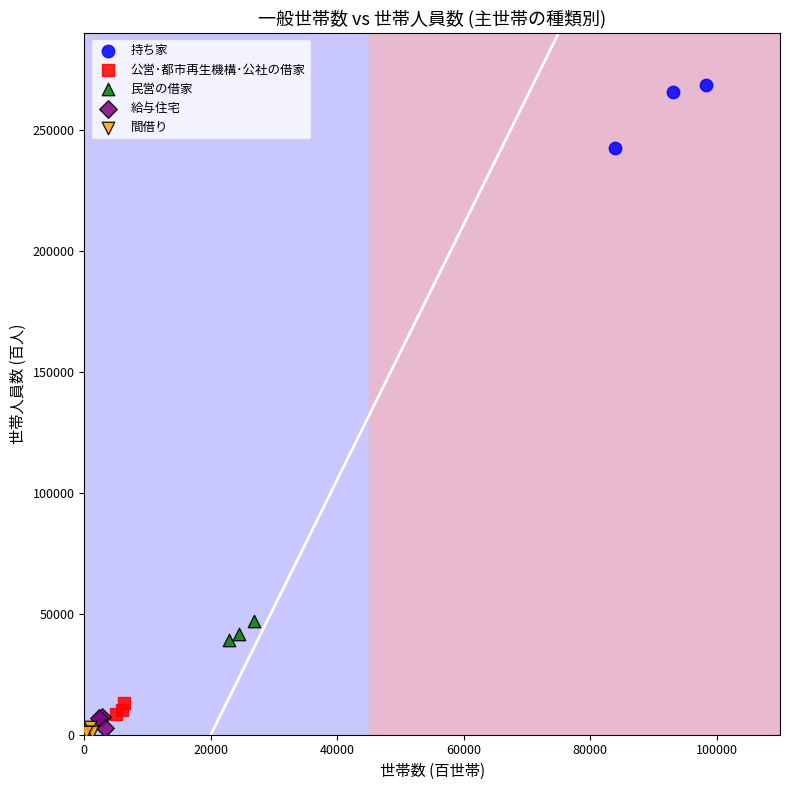

Which series contains the highest Y value?

持ち家